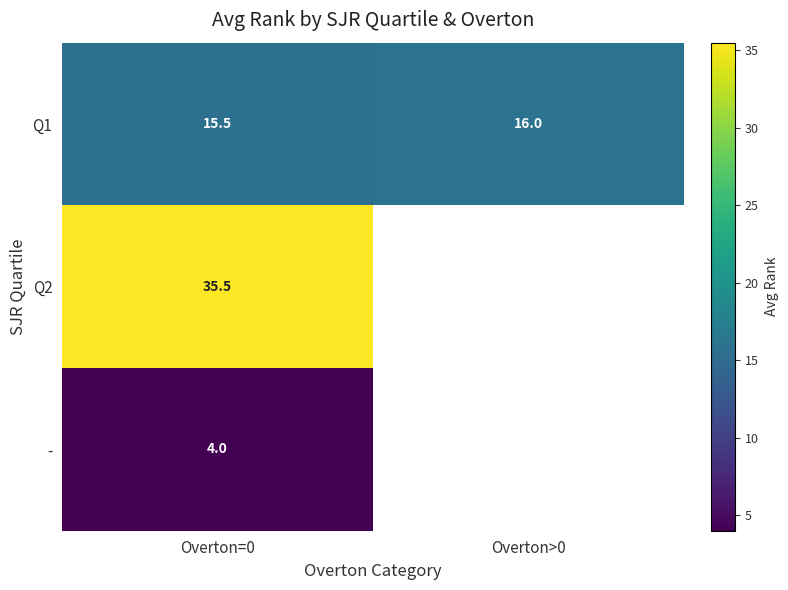

What is the difference between the maximum and minimum values in the Q1 series?

0.5